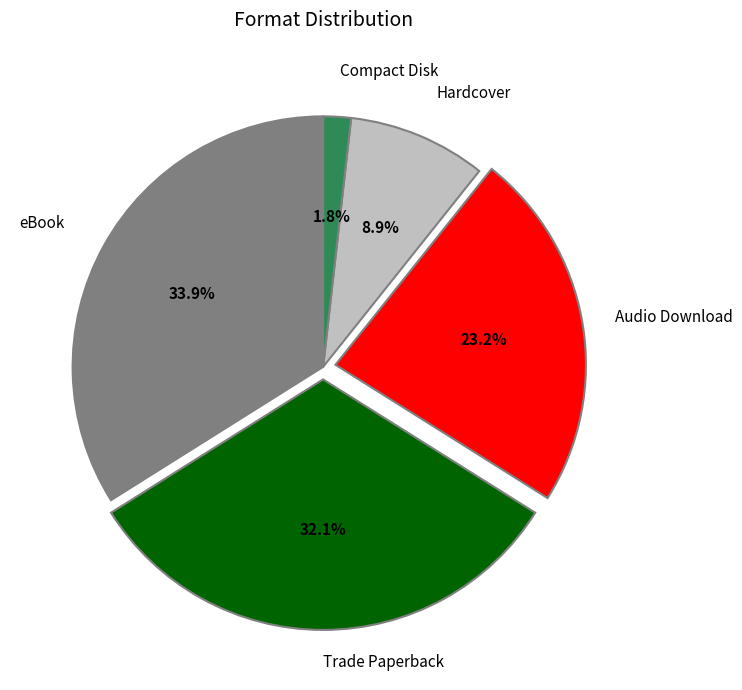

Is there any slice that represents more than half of the pie?

No